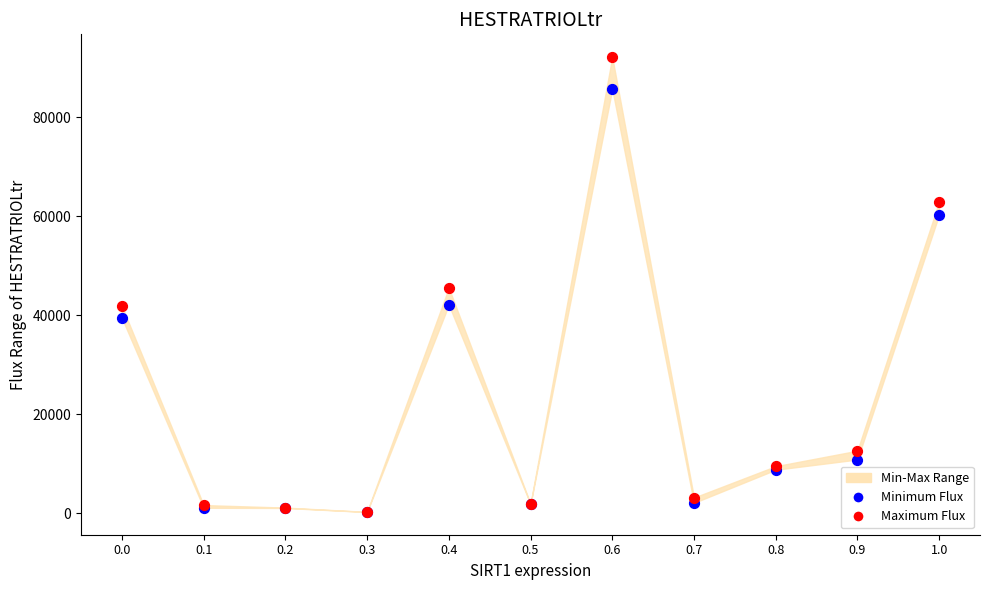

Which series has the widest spread of Y values?

Maximum Flux